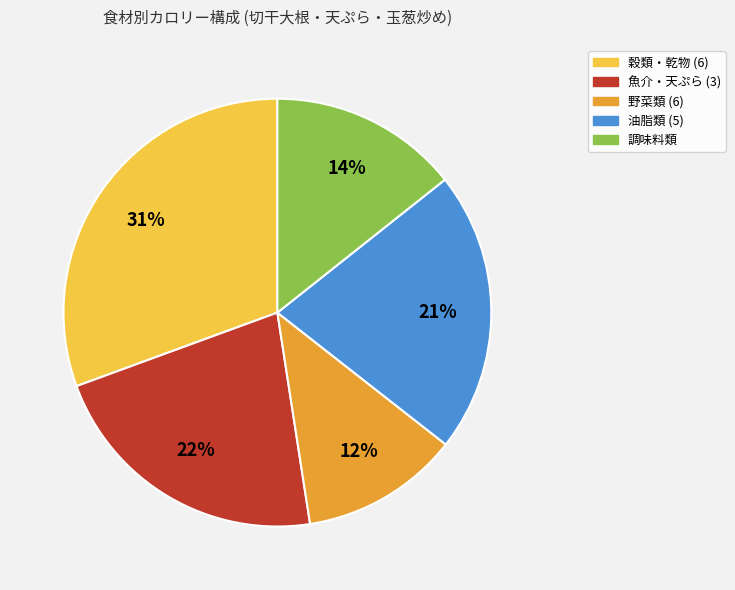

Is there a majority slice in this chart?

No